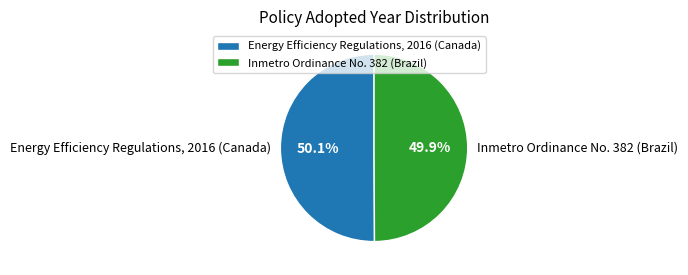

Approximately how many times larger is the value at Energy Efficiency Regulations, 2016 (Canada) compared to Inmetro Ordinance No. 382 (Brazil)?

1.0